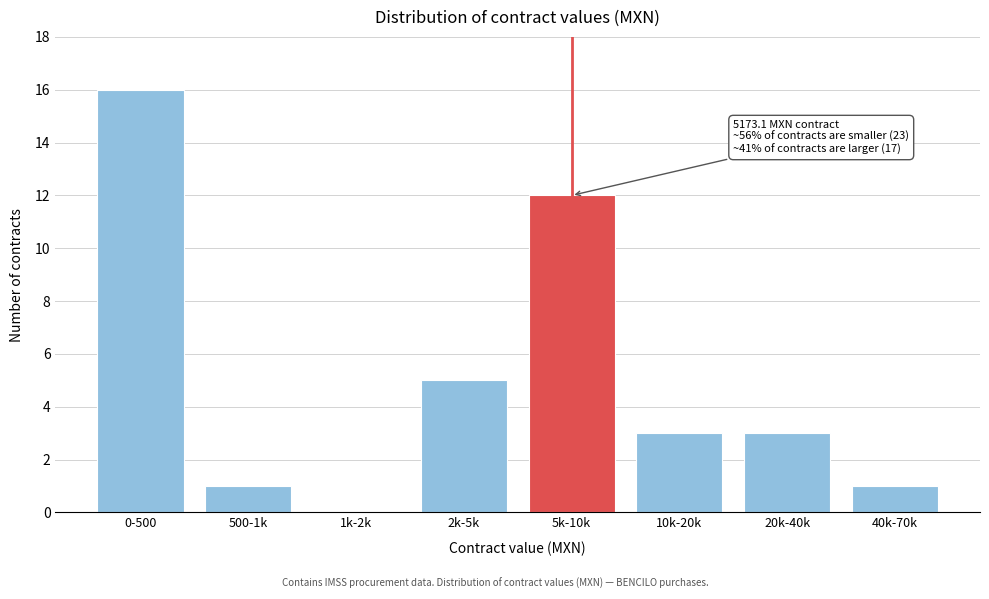

Reading right to left, transcribe all the data shown in this chart.

40k-70k=1	20k-40k=3	10k-20k=3	5k-10k=12	2k-5k=5	1k-2k=0	500-1k=1	0-500=16